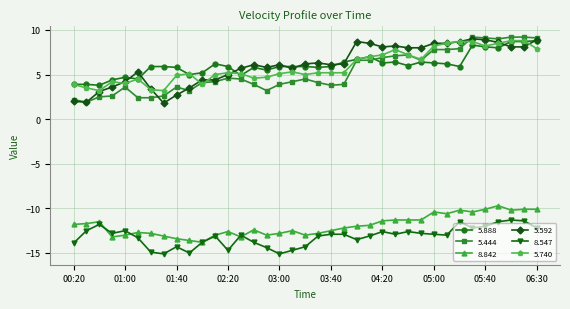

What is the value of the 5.444 point at the 23rd from the left?

6.6